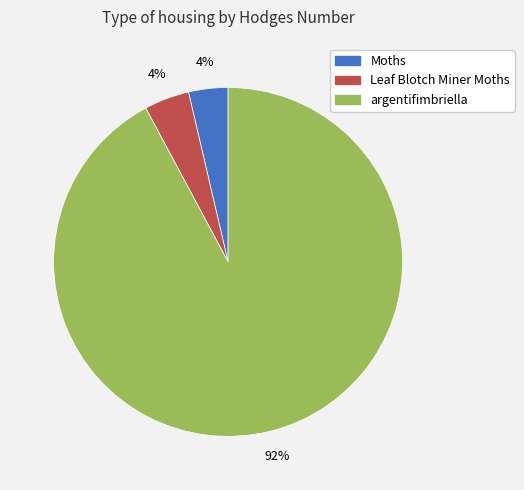

Which category has the biggest portion of the pie?

argentifimbriella